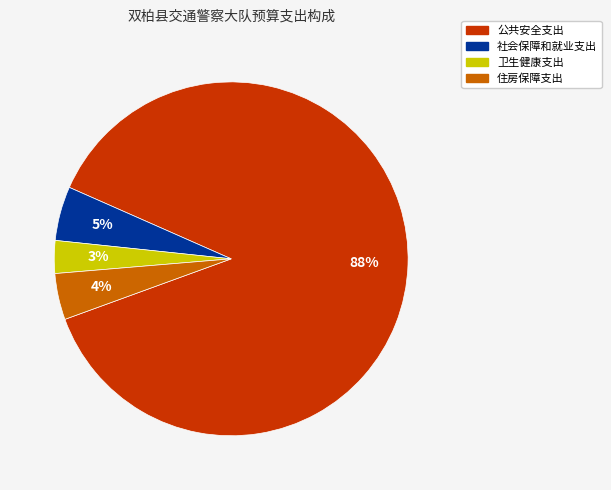

Does 公共安全支出 represent more than half of the total?

Yes